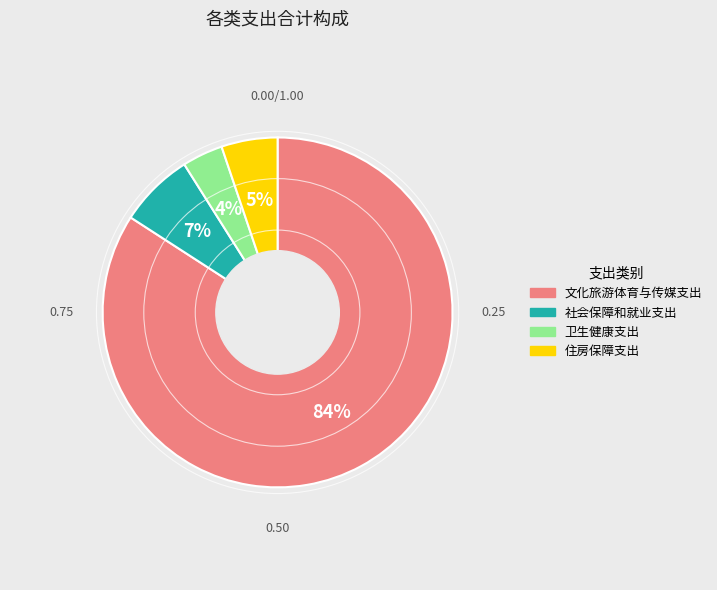

True or false: 社会保障和就业支出 accounts for 1% of the total.

False